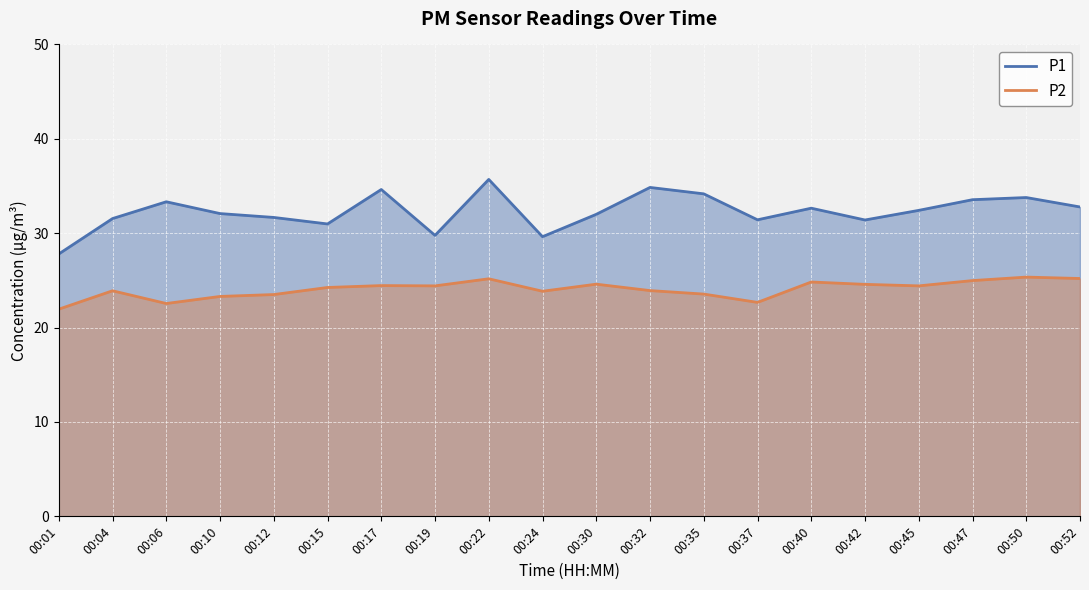

What are all the series names shown in the legend?

P1, P2